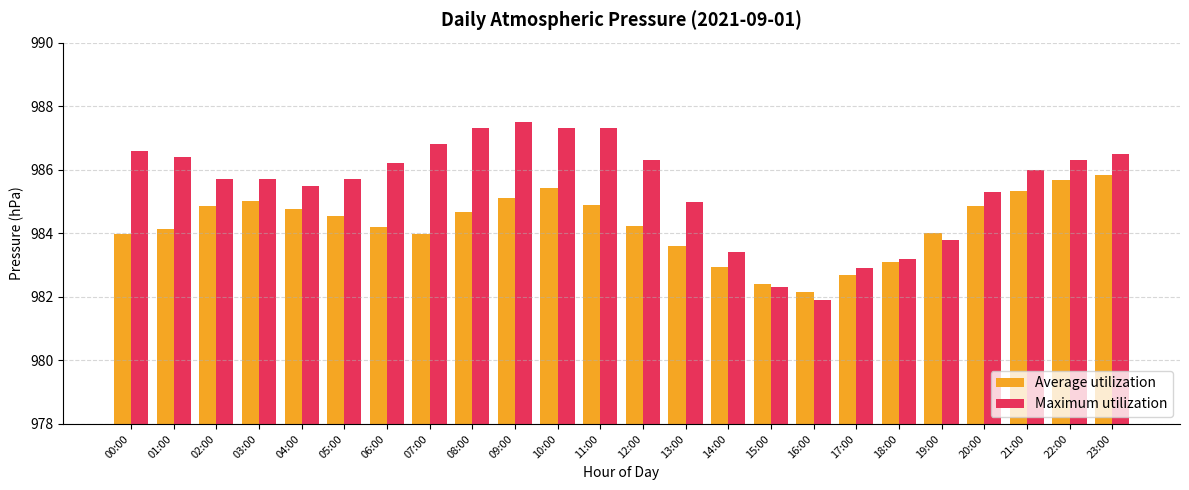

What are all the series names shown in the legend?

Average utilization, Maximum utilization